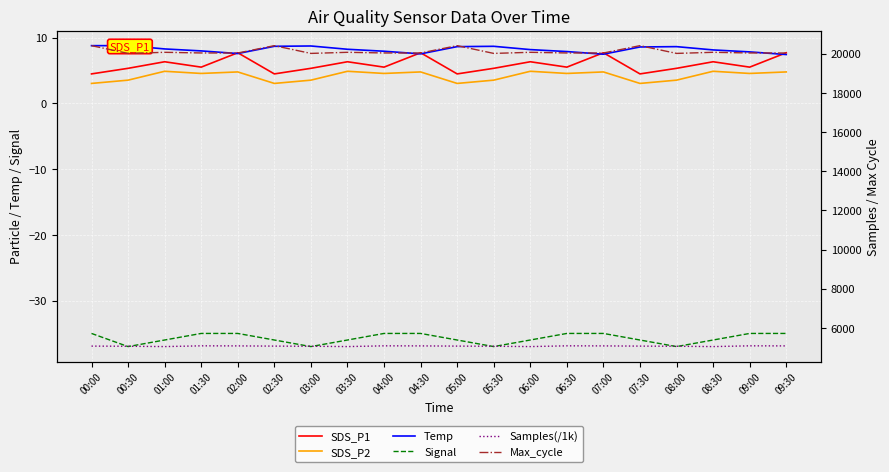

How many data points in Temp are above 8?

12